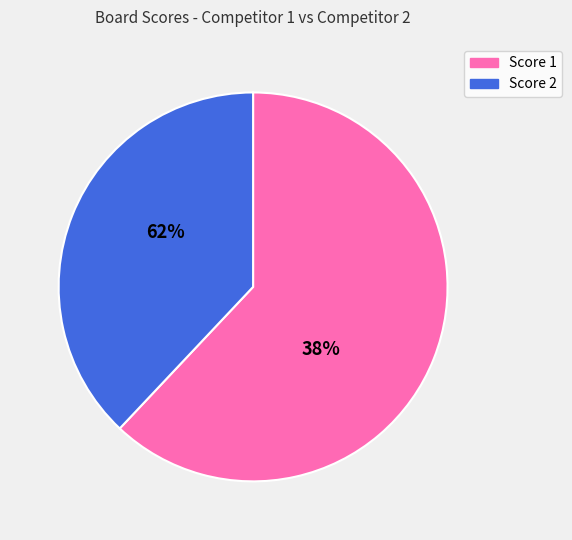

Rank the series by their average value, from lowest to highest.

Score 2, Score 1